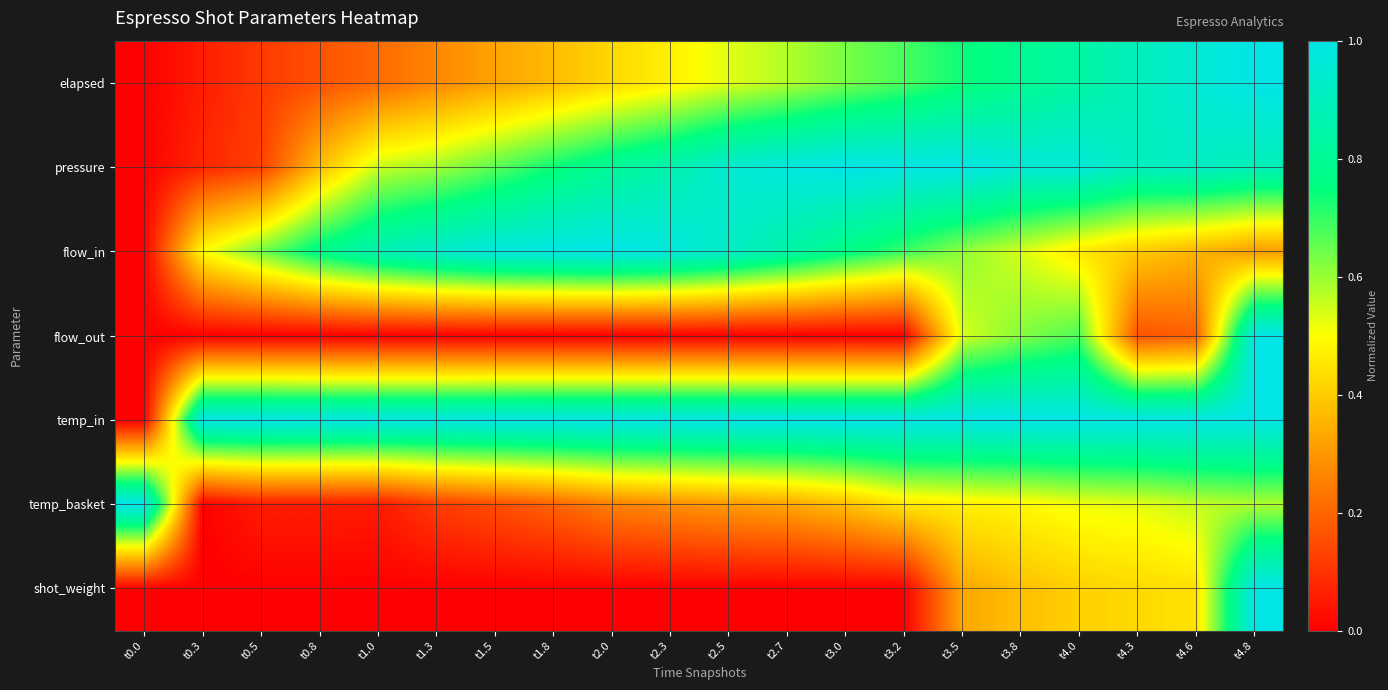

What is the greatest value displayed?

1.0